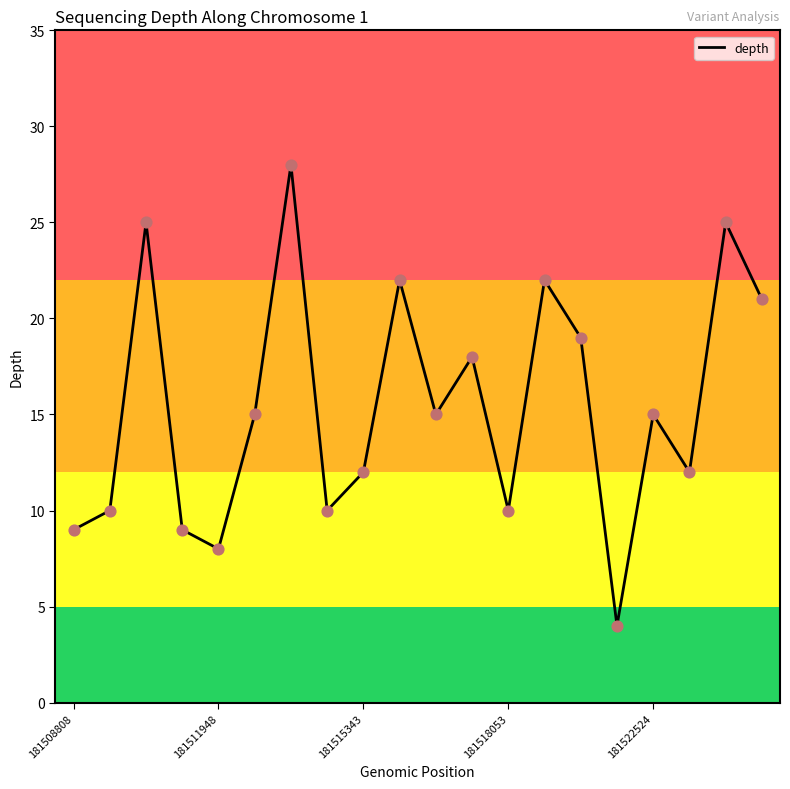

What is the greatest value displayed?

28